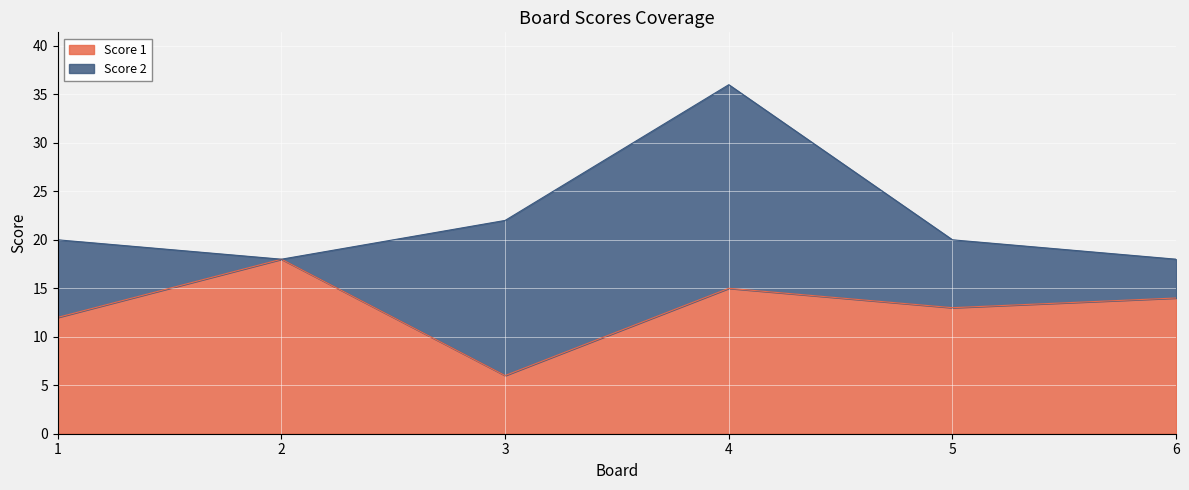

What is the difference between the maximum and minimum values?

12